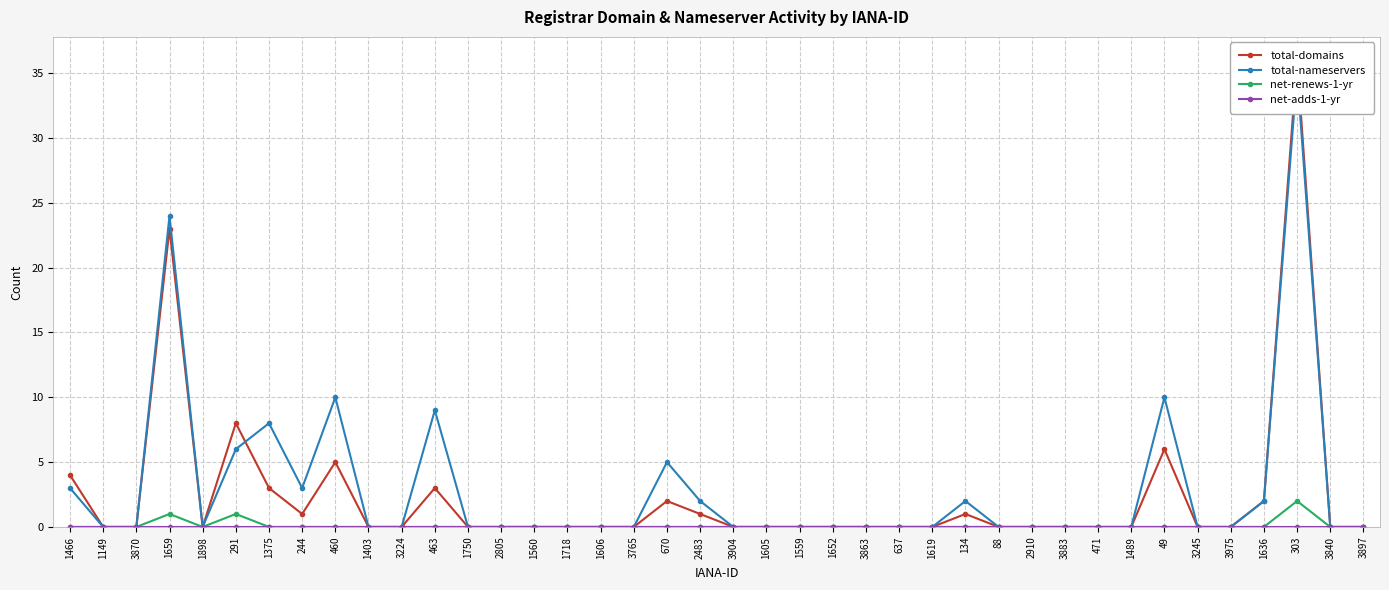

The net-renews-1-yr series shows 0 at 3897. True or false?

True